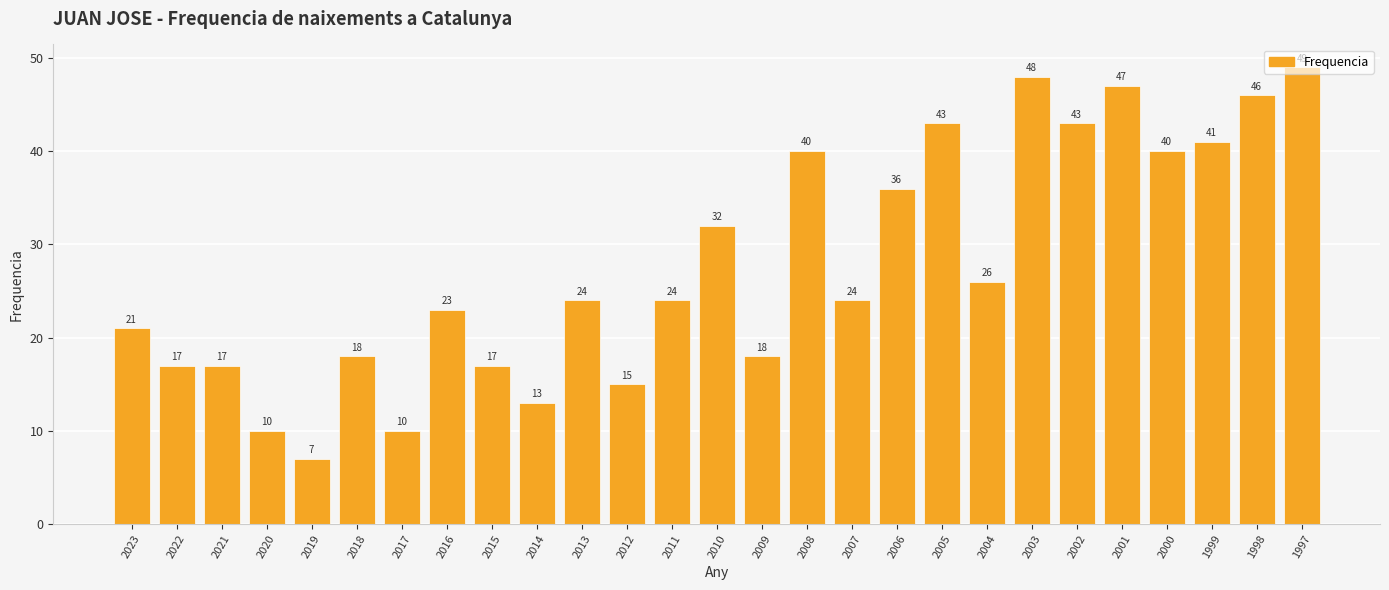

Approximately how many times larger is the value at 2007 compared to 2020?

2.4